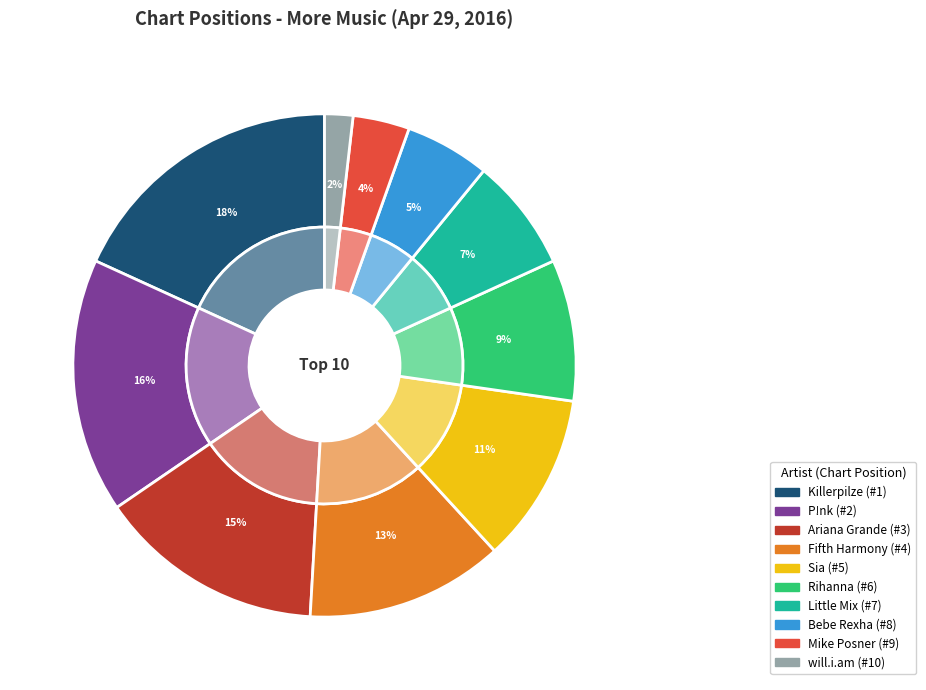

Does any single category account for the majority?

No